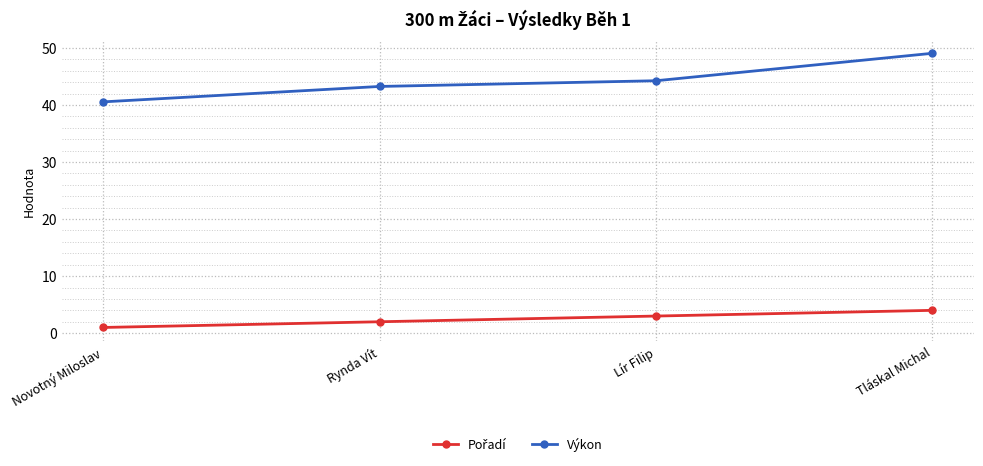

The Výkon series shows 13.9 at Rynda Vít. True or false?

False